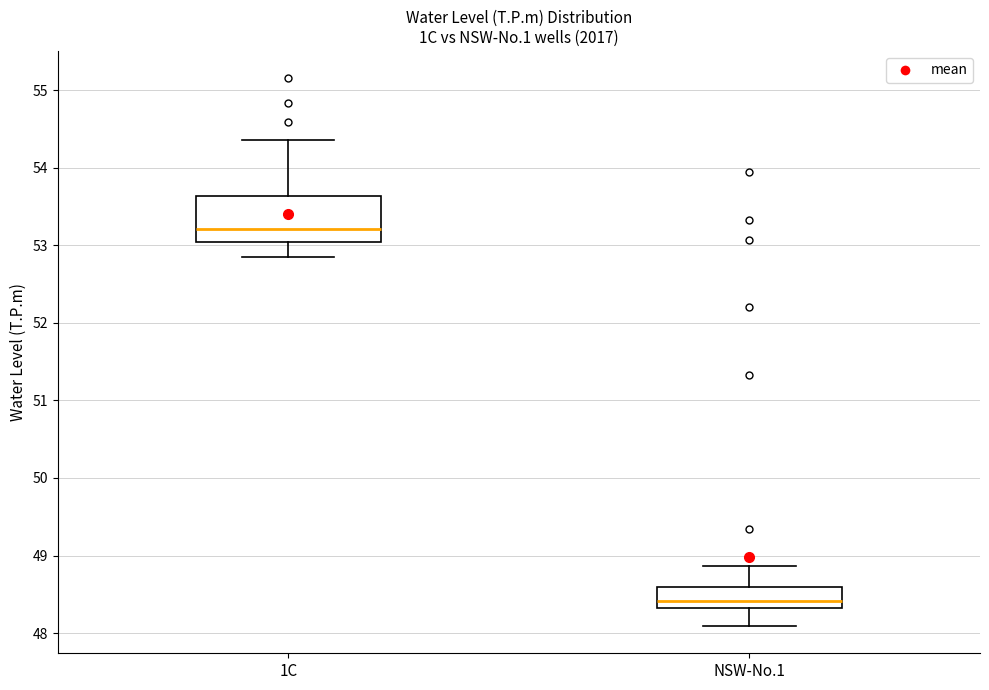

Reading left to right, read every box against the y-axis: the position of its median line, the range the box covers, and the ends of its whiskers. The values are not printed on the chart, so give them approximately, as read against the axis.

1C: median 53.2, box 53.0 to 53.6, whiskers 52.8 to 54.4
NSW-No.1: median 48.4, box 48.3 to 48.6, whiskers 48.1 to 48.9